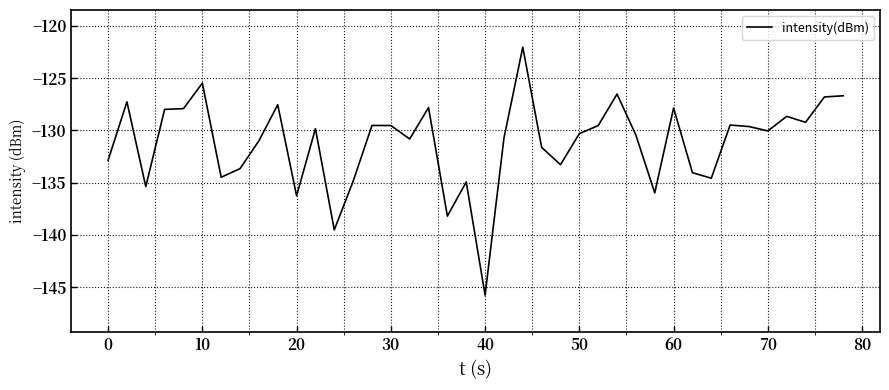

What is the difference between the maximum and minimum values?

23.7